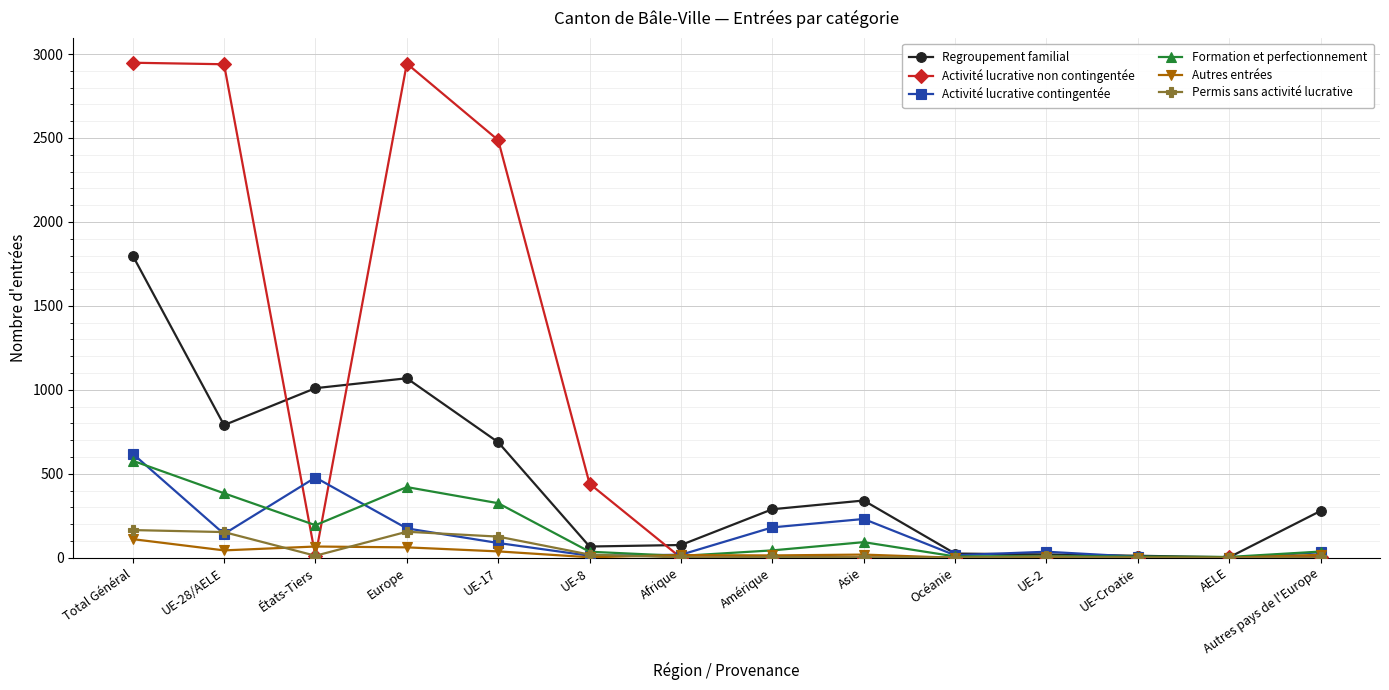

What is the average value of the Activité lucrative contingentée series?

145